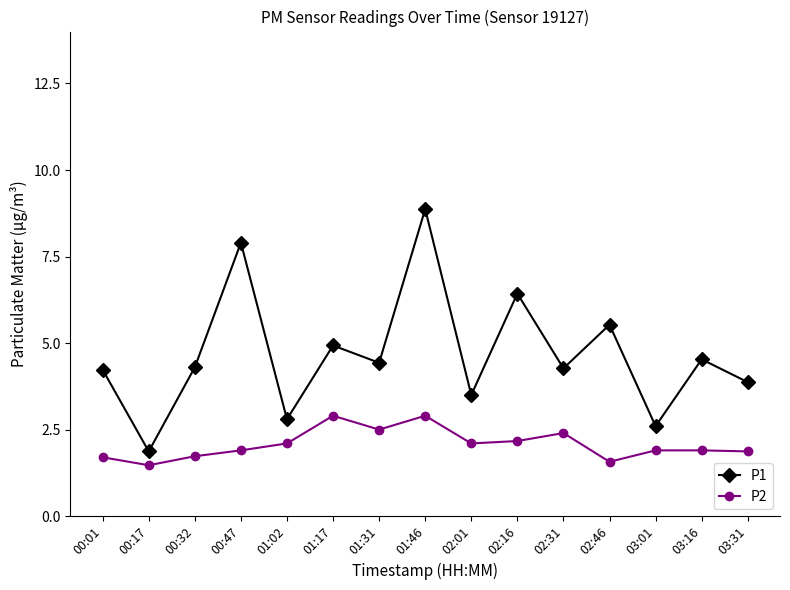

At how many categories does at least one series exceed 1?

15